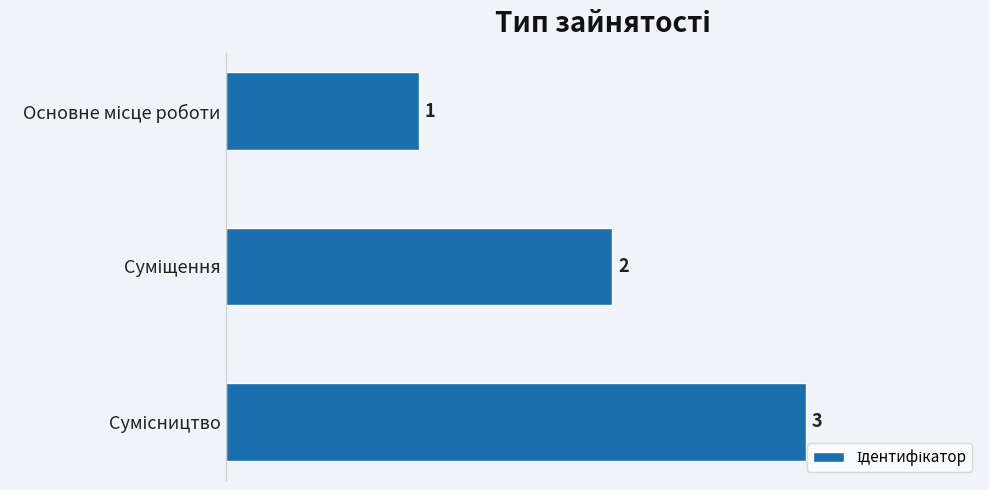

What is the greatest value displayed?

3